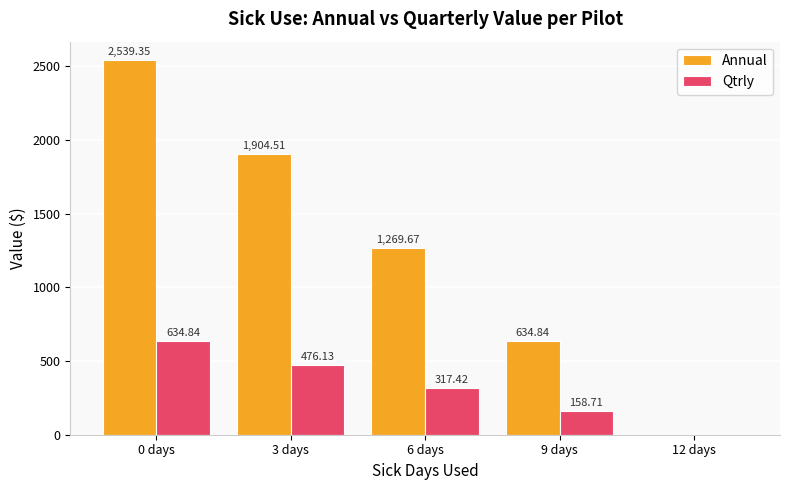

Between 0 days and 12 days, which series saw the biggest shift?

Annual